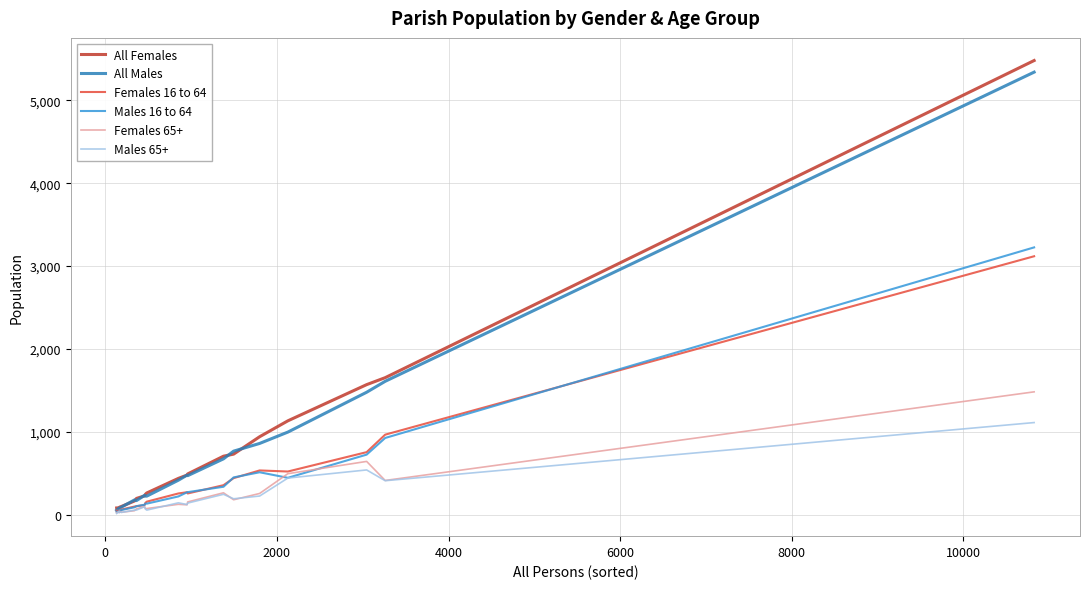

Which series has the widest spread of values?

All Females